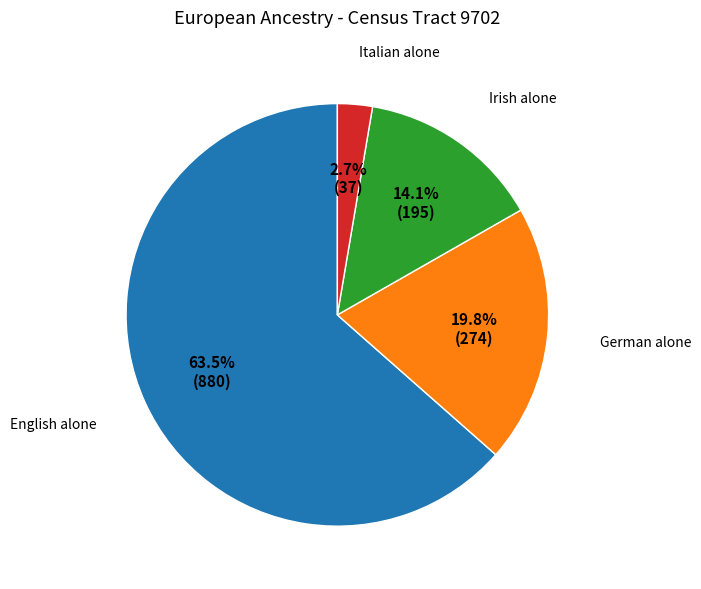

Is there a majority slice in this chart?

Yes